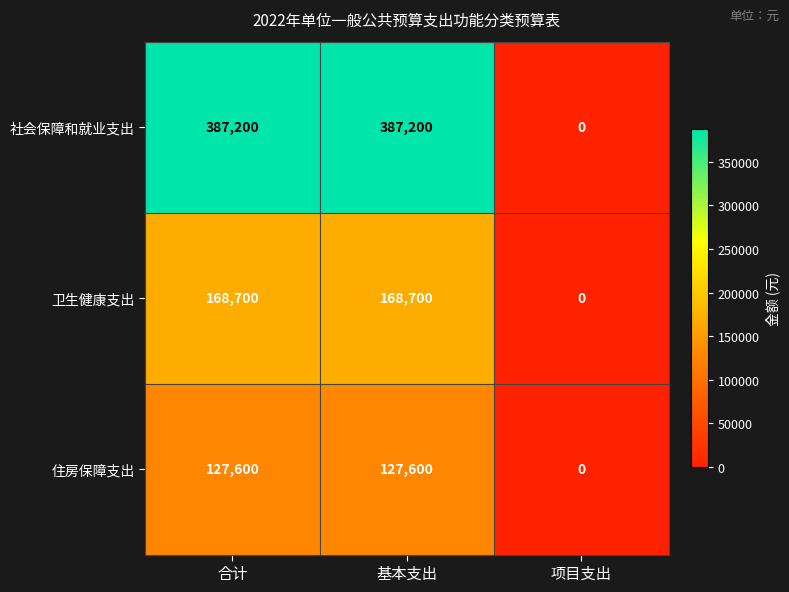

Reading left to right, what are all the values shown in this chart?

社会保障和就业支出: 387200	387200	0
卫生健康支出: 168700	168700	0
住房保障支出: 127600	127600	0